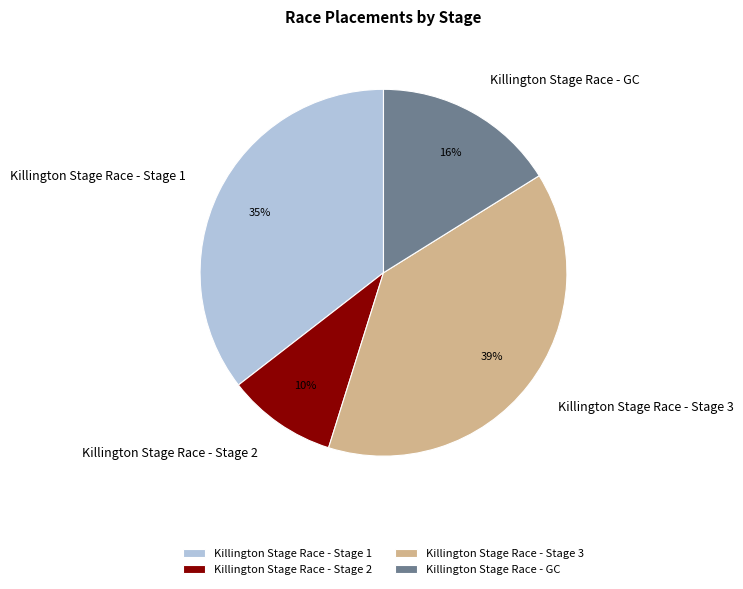

Which slice is the largest?

Killington Stage Race - Stage 3